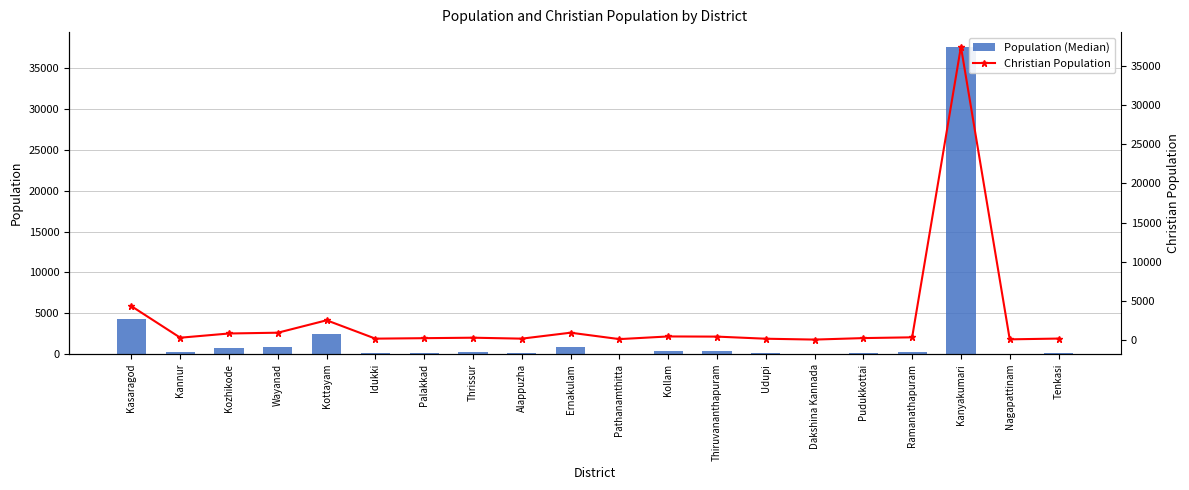

What is the minimum value for Population (Median)?

20